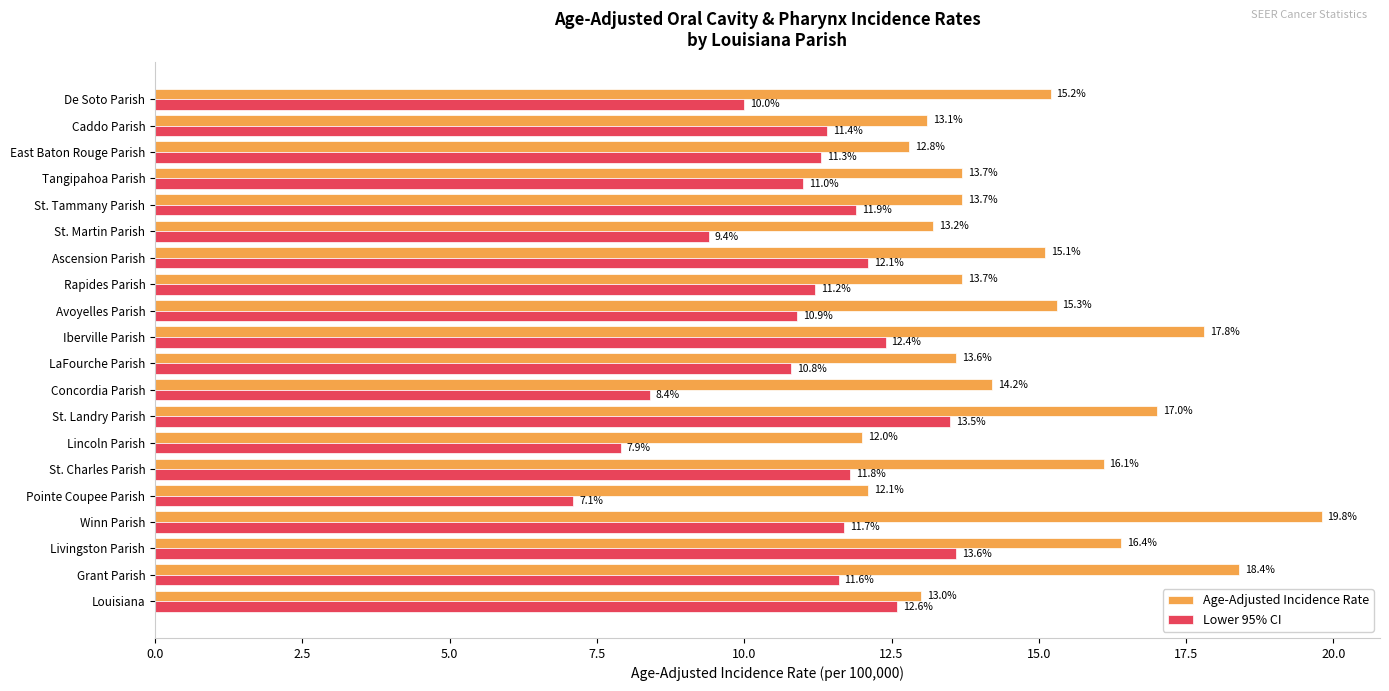

At which label does Lower 95% CI reach its minimum?

Pointe Coupee Parish